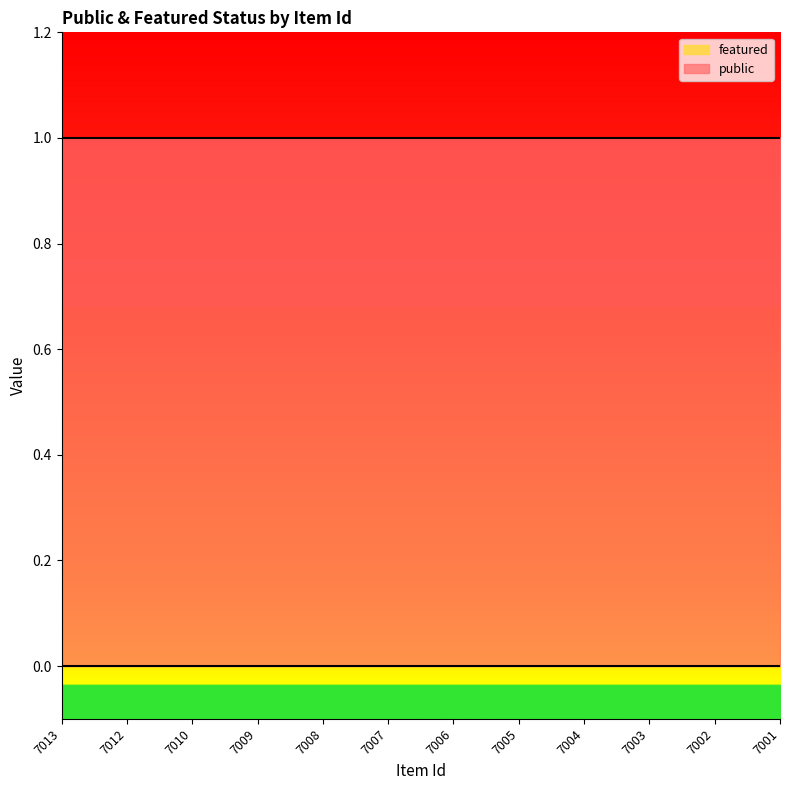

True or false: public has more than 0 points higher than both neighbors.

False